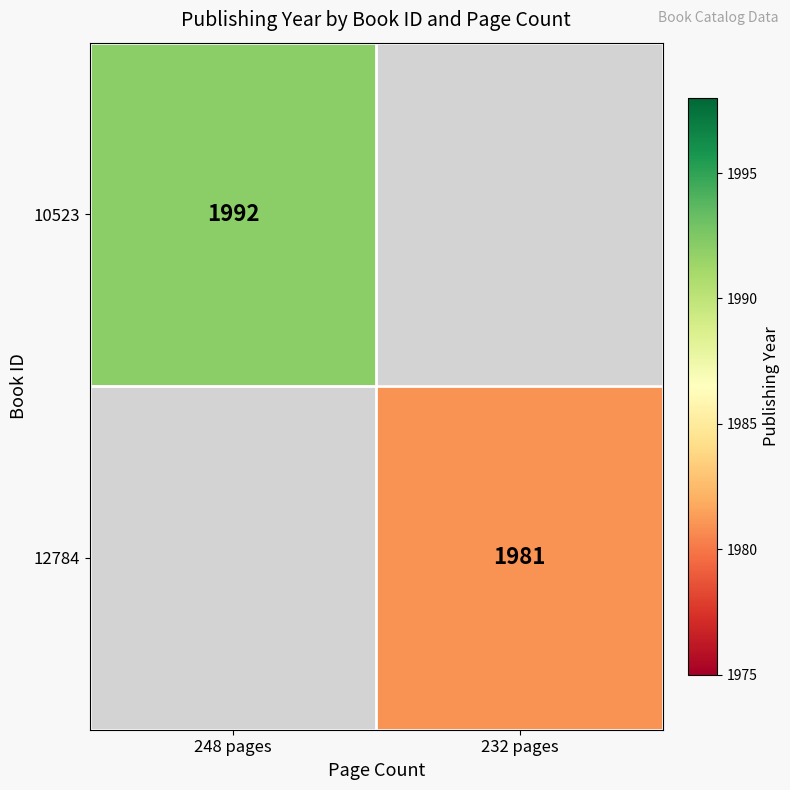

Count the number of data series in this chart.

2